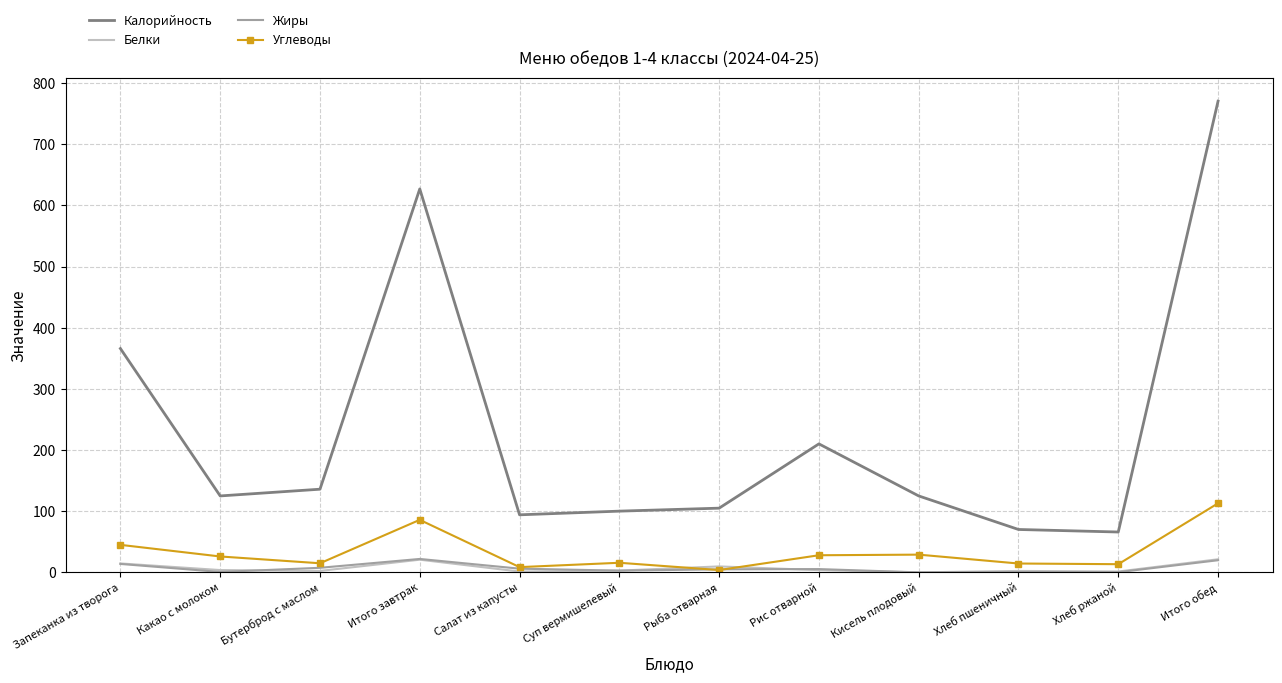

Which category has the highest value across all series?

Итого обед